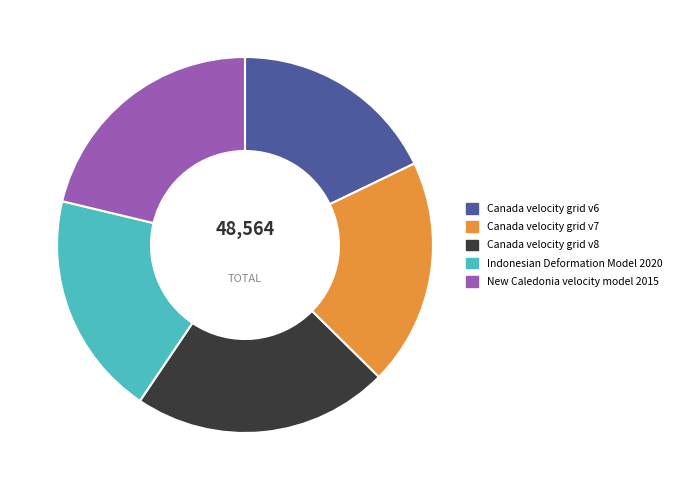

Between Canada velocity grid v7 and Canada velocity grid v8, which is larger?

Canada velocity grid v8